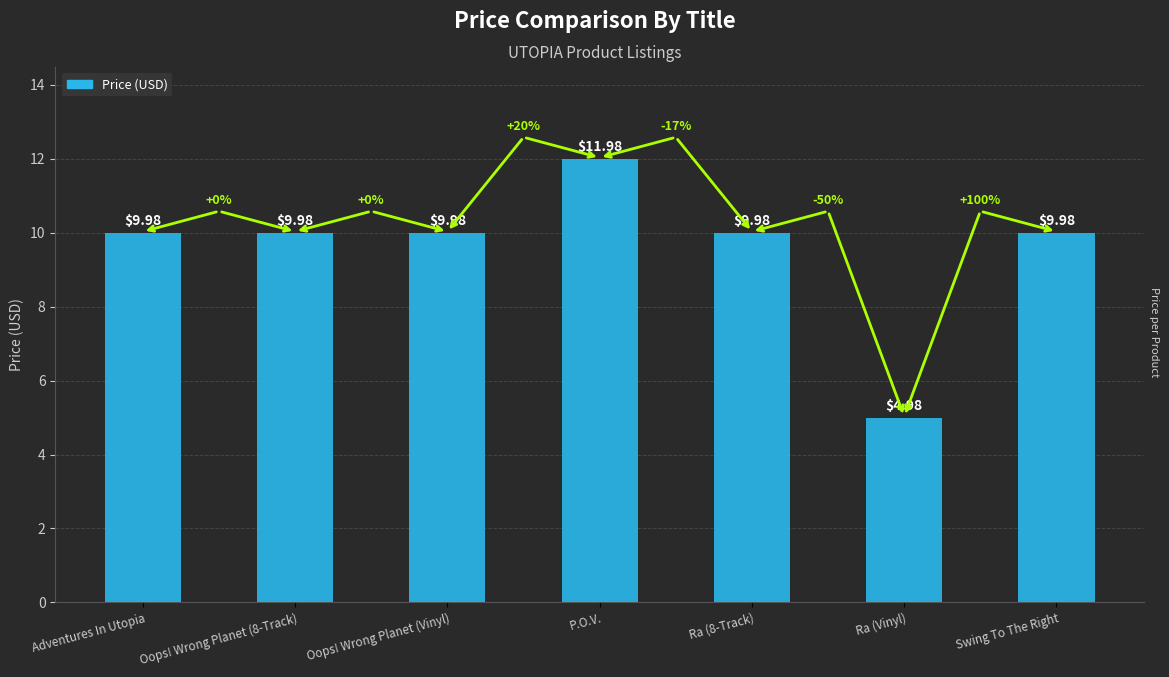

Where does the data first go above 9?

Adventures In Utopia